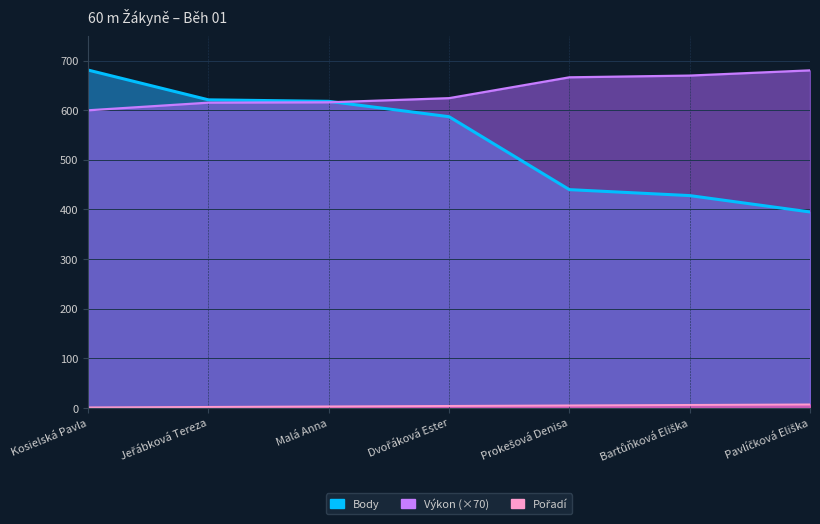

At which label is Body closest to 538?

Dvořáková Ester